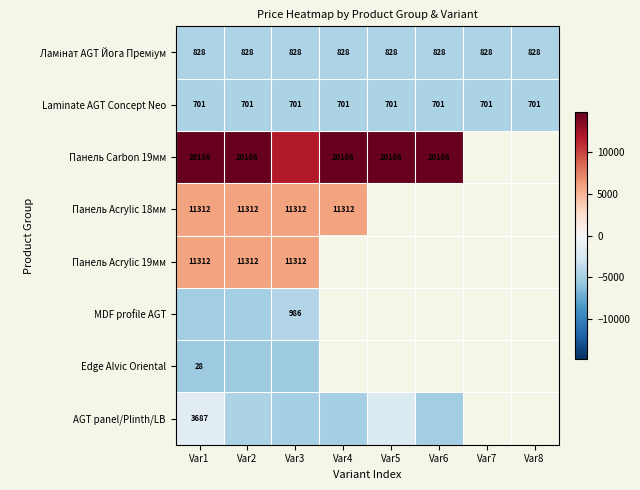

What is the lowest value of the Ламінат AGT Йога Преміум series?

-4536.9